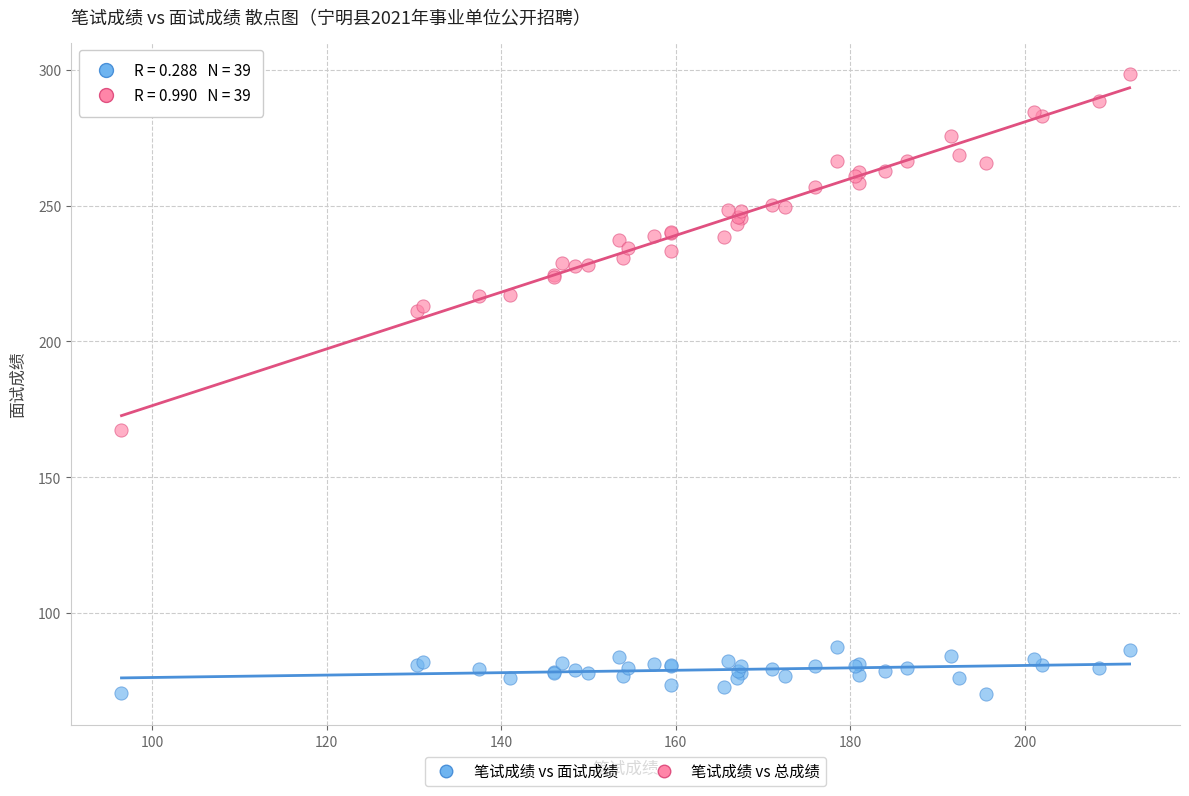

Which series contains the highest Y value?

笔试成绩 vs 总成绩